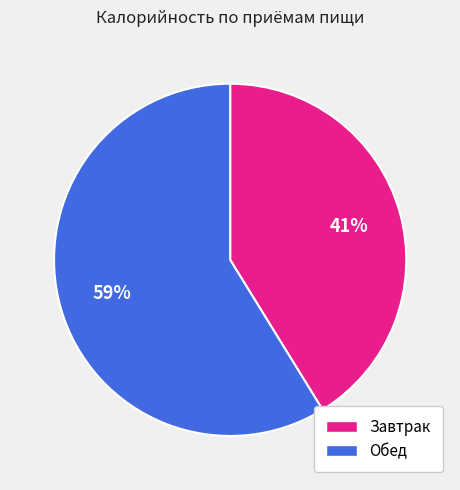

Which slice represents more than half of the pie?

Обед